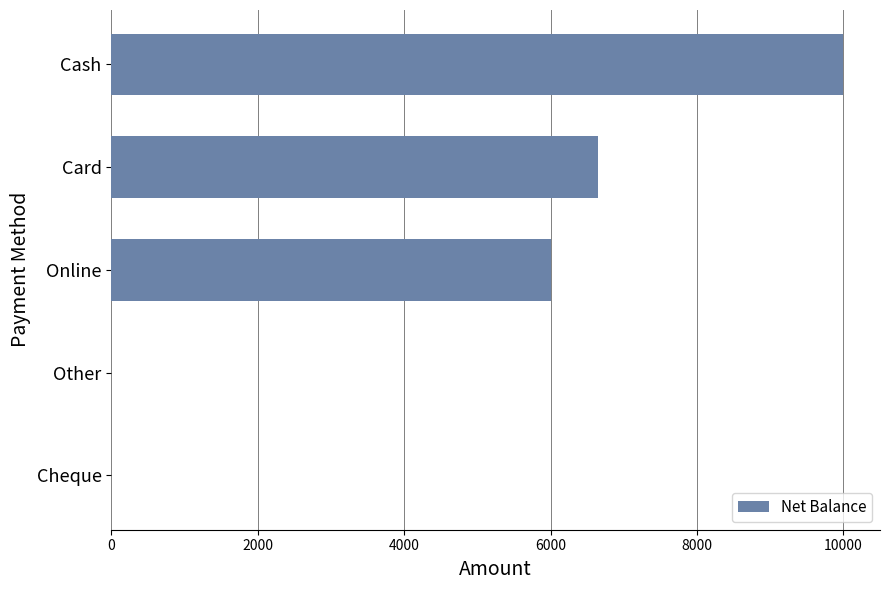

What is the change in value from Cheque to Card?

+6650